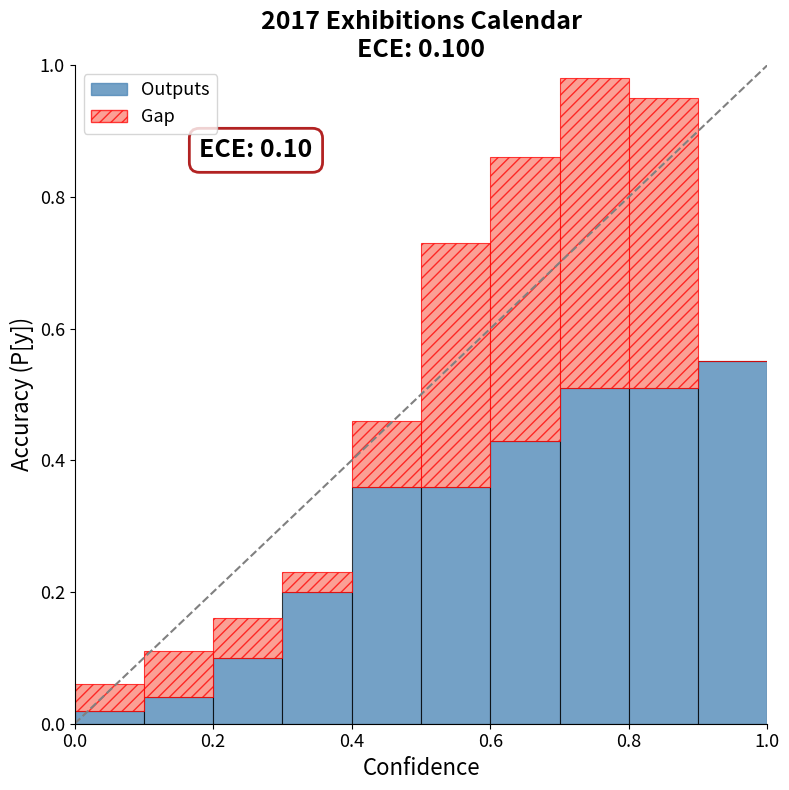

What is the sum of all Outputs values?

3.1